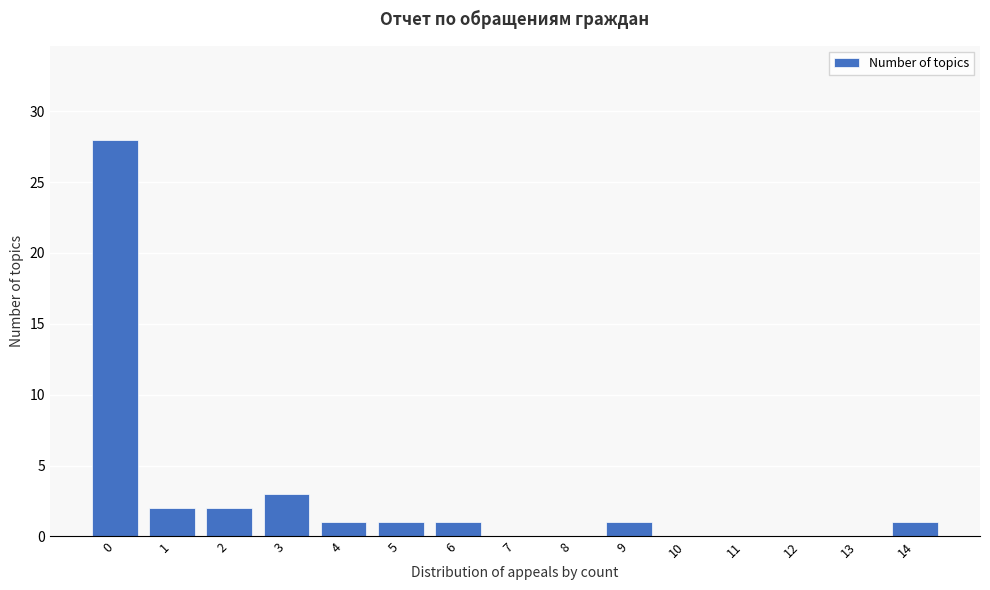

Reading left to right, transcribe all the data shown in this chart.

0=28	1=2	2=2	3=3	4=1	5=1	6=1	7=0	8=0	9=1	10=0	11=0	12=0	13=0	14=1